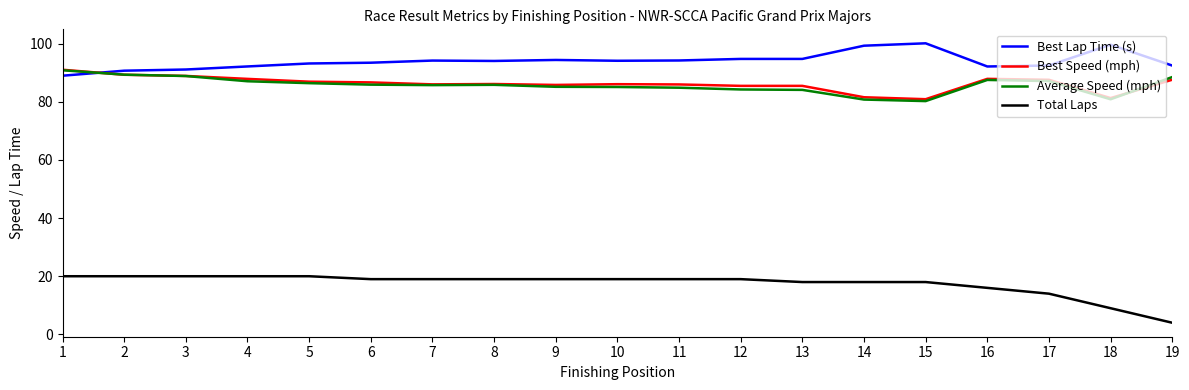

What is the difference between the second highest and minimum values in the Total Laps series?

16.0